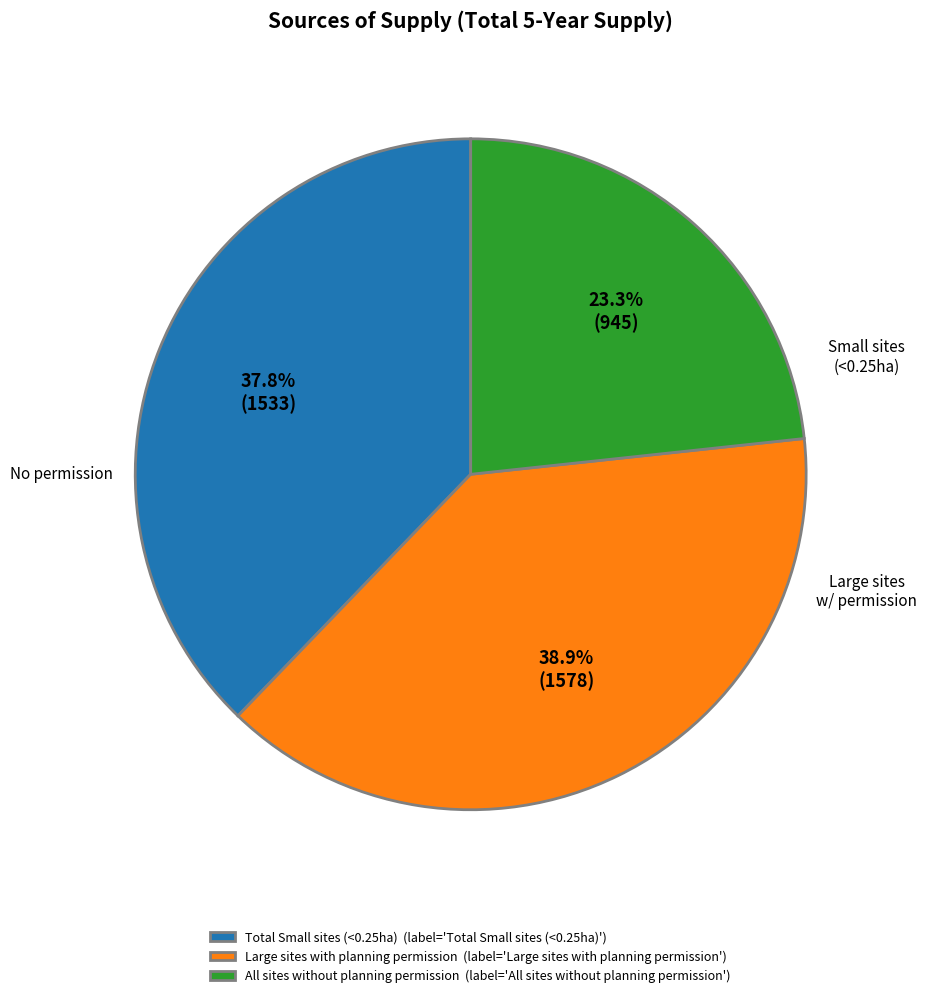

Rank the categories by value from highest to lowest.

Large sites with planning permission, Total Small sites (<0.25ha), All sites without planning permission